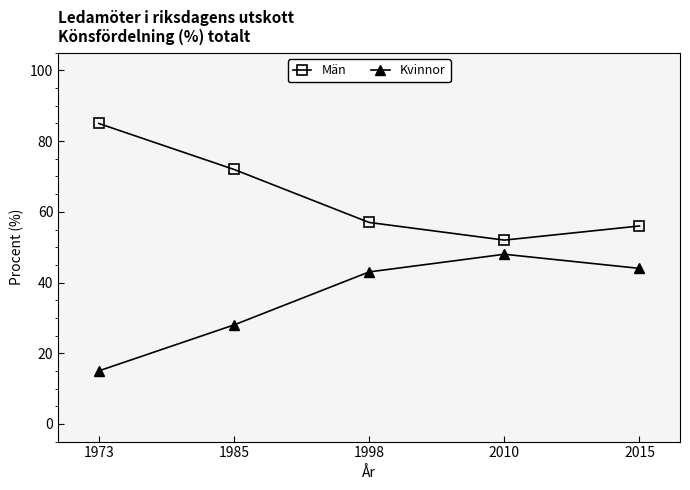

What is the difference between the Män values at 2010 and 2015?

4